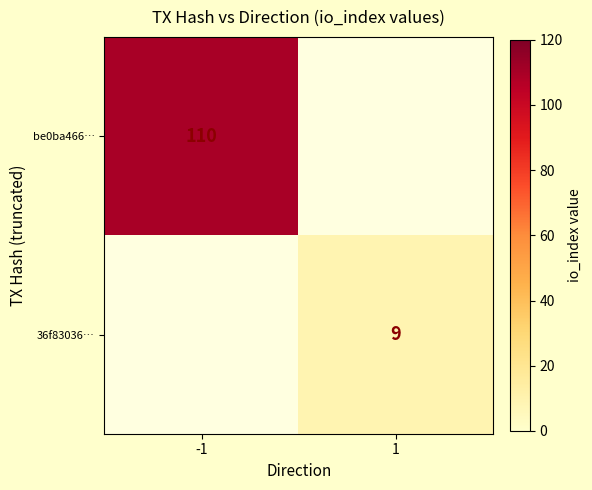

At which category does the chart reach its peak across all series?

-1